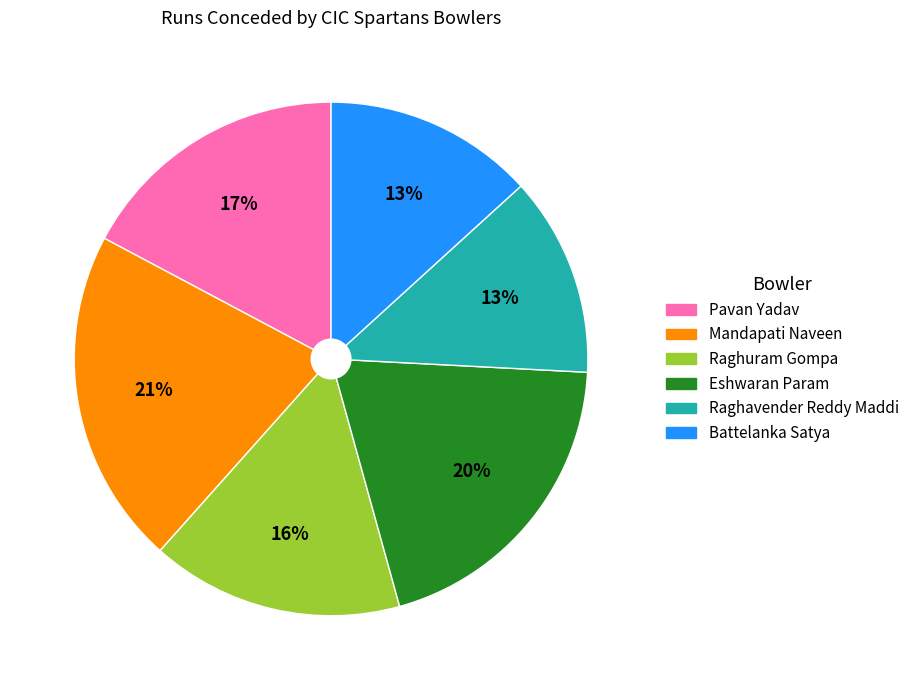

Do Mandapati Naveen and Raghavender Reddy Maddi together represent more than half of the pie?

No